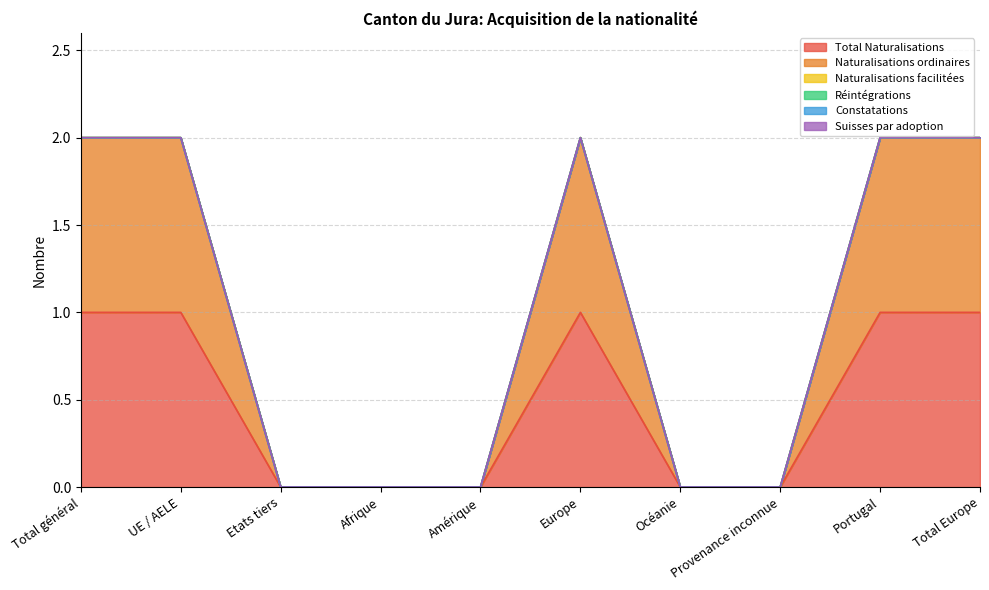

What are all the series names shown in the legend?

Total Naturalisations, Naturalisations ordinaires, Naturalisations facilitées, Réintégrations, Constatations, Suisses par adoption